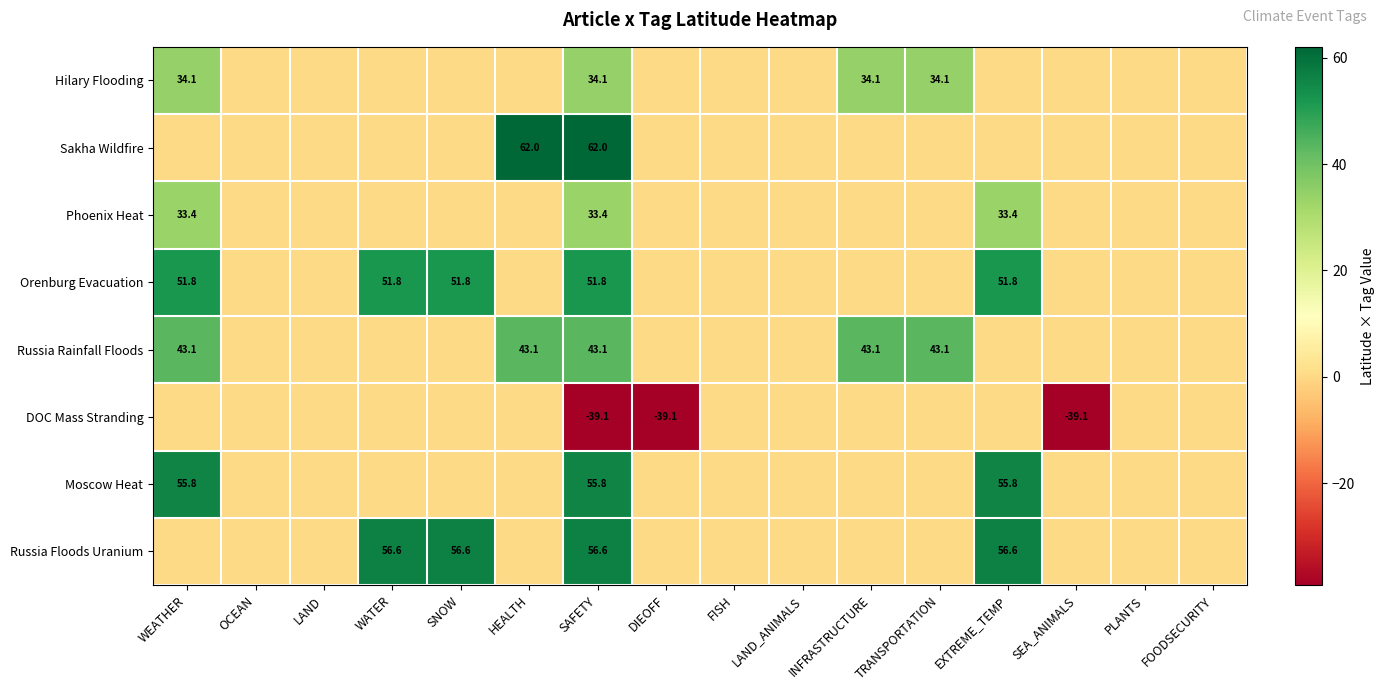

What is the total value across all series at SAFETY?

297.7